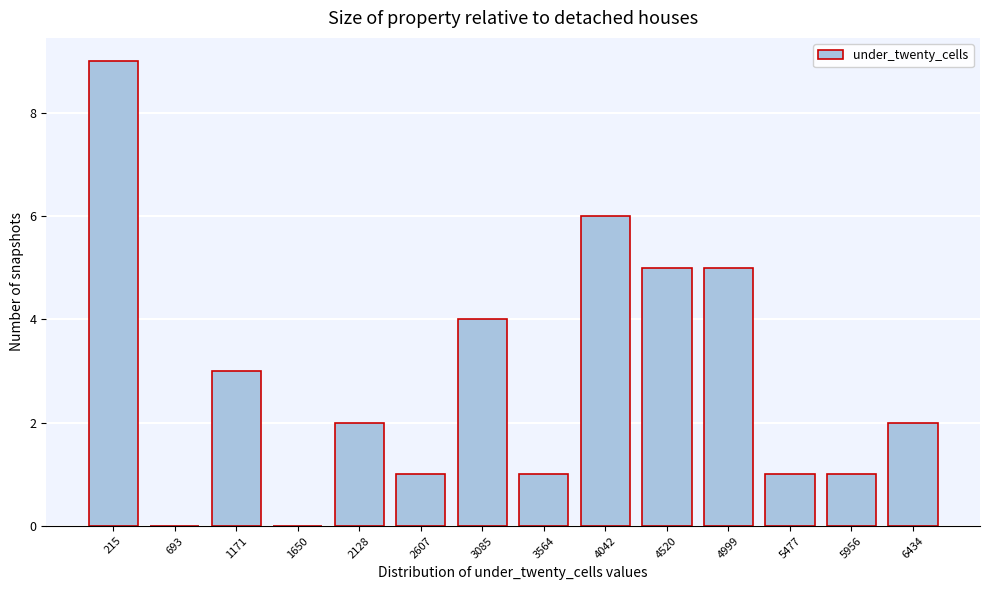

Reading right to left, transcribe all the data shown in this chart.

6434=2	5956=1	5477=1	4999=5	4520=5	4042=6	3564=1	3085=4	2607=1	2128=2	1650=0	1171=3	693=0	215=9